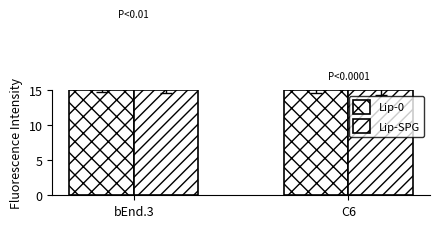

What is the value of the Lip-SPG bar at the 2nd from the left?

15.0